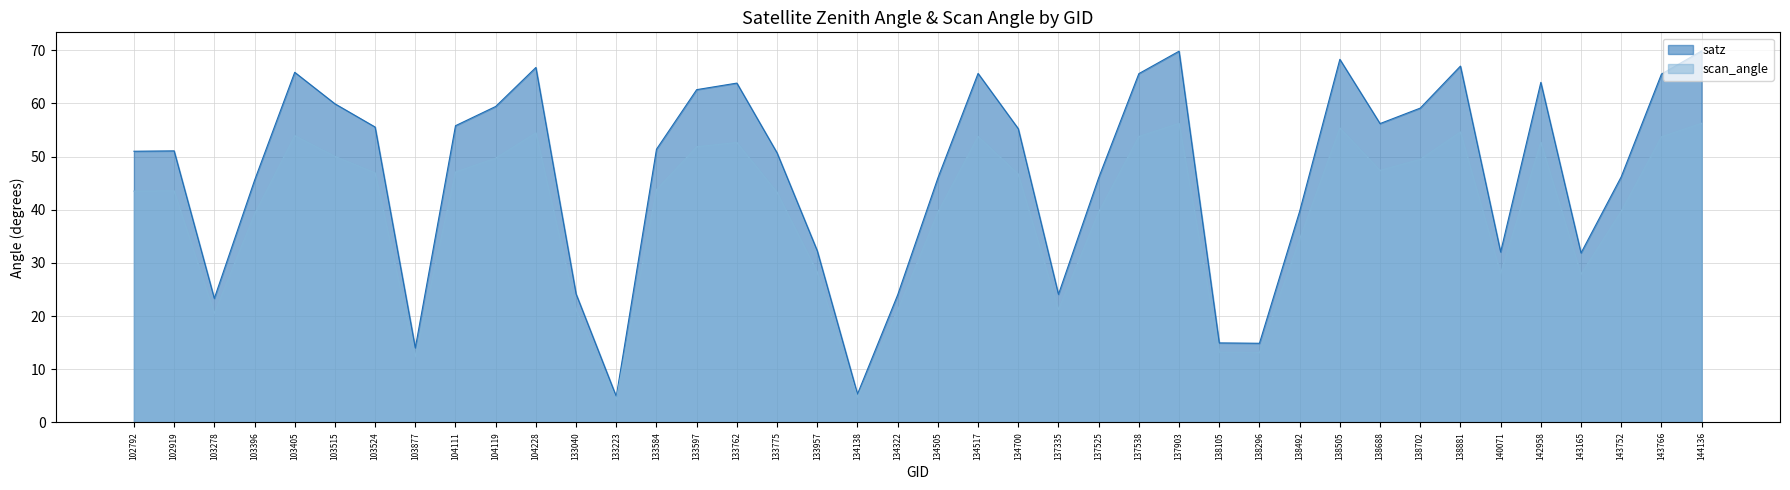

Where is the first local minimum for scan_angle?

103278